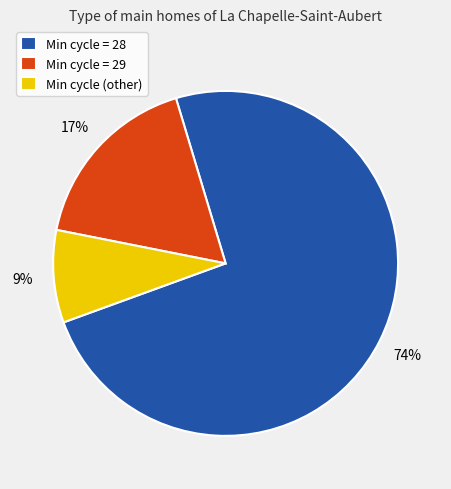

Rank the categories by value from lowest to highest.

Min cycle (other), Min cycle = 29, Min cycle = 28